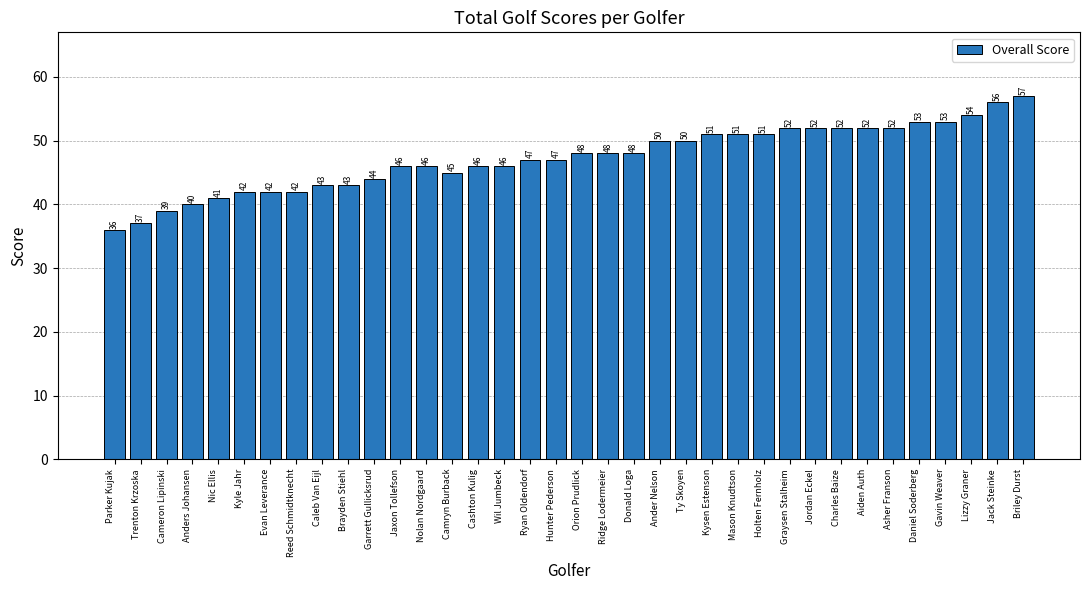

What is the change in value from Asher Franson to Lizzy Graner?

+2